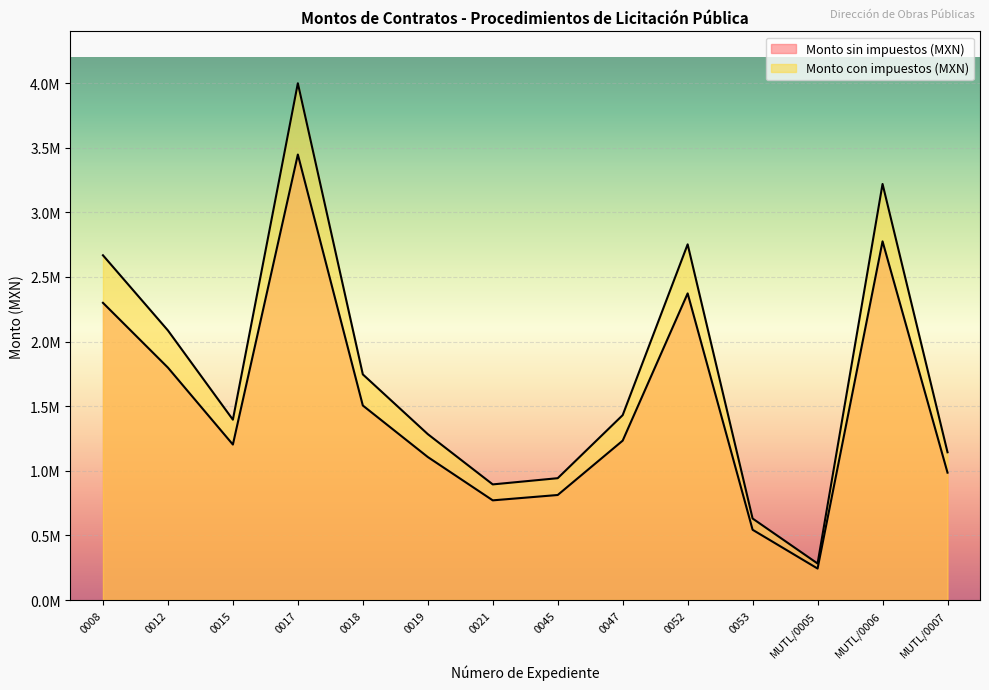

At how many categories does at least one series exceed 1481644?

6